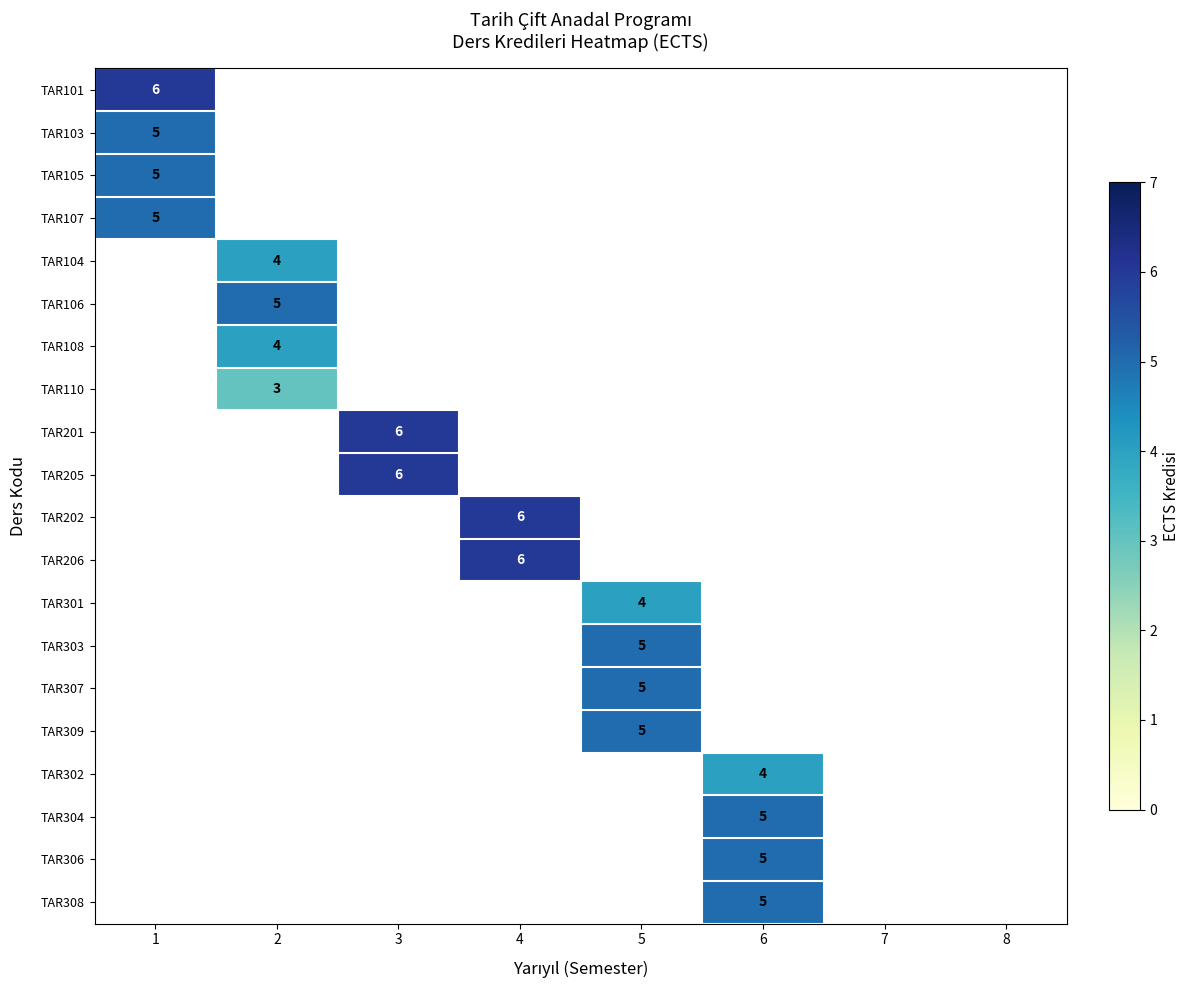

Which series has the largest range (max minus min)?

TAR101